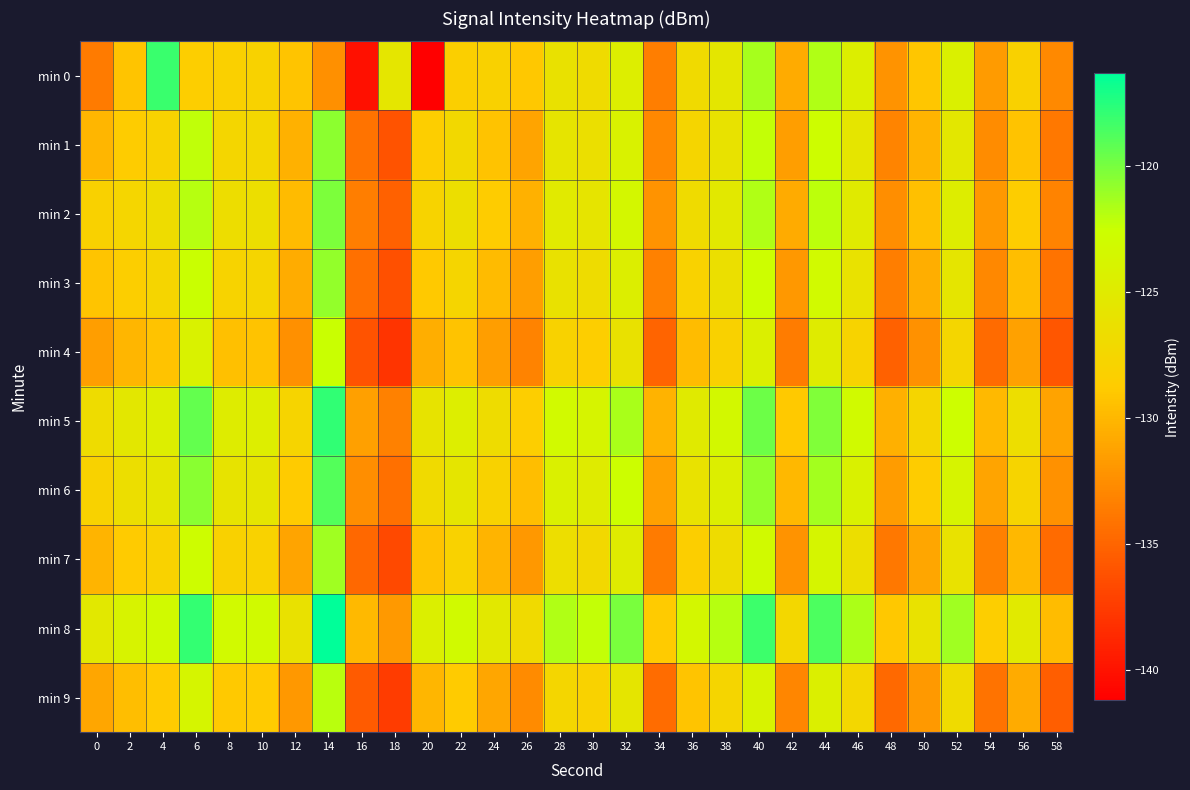

Rank the series by their maximum value, from lowest to highest.

min 4, min 9, min 7, min 3, min 1, min 2, min 6, min 0, min 5, min 8